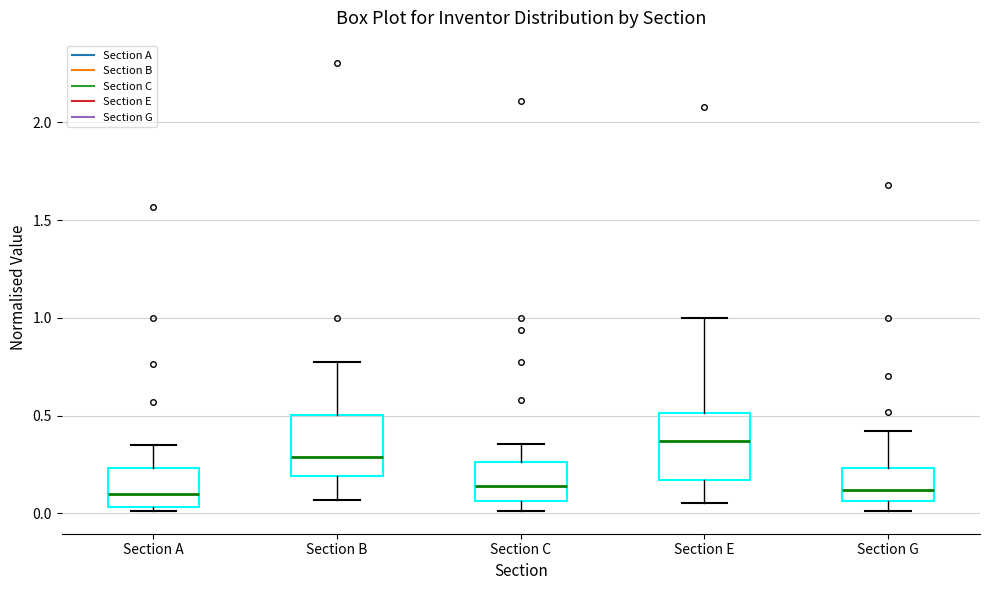

Reading left to right, transcribe this box plot: for each box, give where its median line is, the range the box spans, and where its two whiskers end, as read against the y-axis. The values are not printed on the chart, so give them approximately, as read against the axis.

Section A: median 0.10, box 0.05 to 0.25, whiskers 0.00 to 0.35
Section B: median 0.30, box 0.20 to 0.50, whiskers 0.05 to 0.80
Section C: median 0.15, box 0.05 to 0.25, whiskers 0.00 to 0.35
Section E: median 0.35, box 0.15 to 0.50, whiskers 0.05 to 1.00
Section G: median 0.10, box 0.05 to 0.25, whiskers 0.00 to 0.40